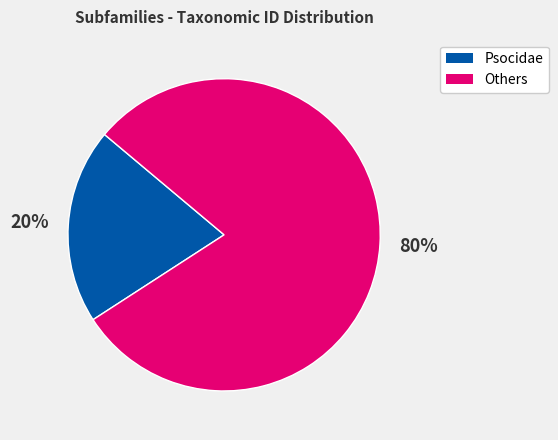

Does any single category account for the majority?

Yes